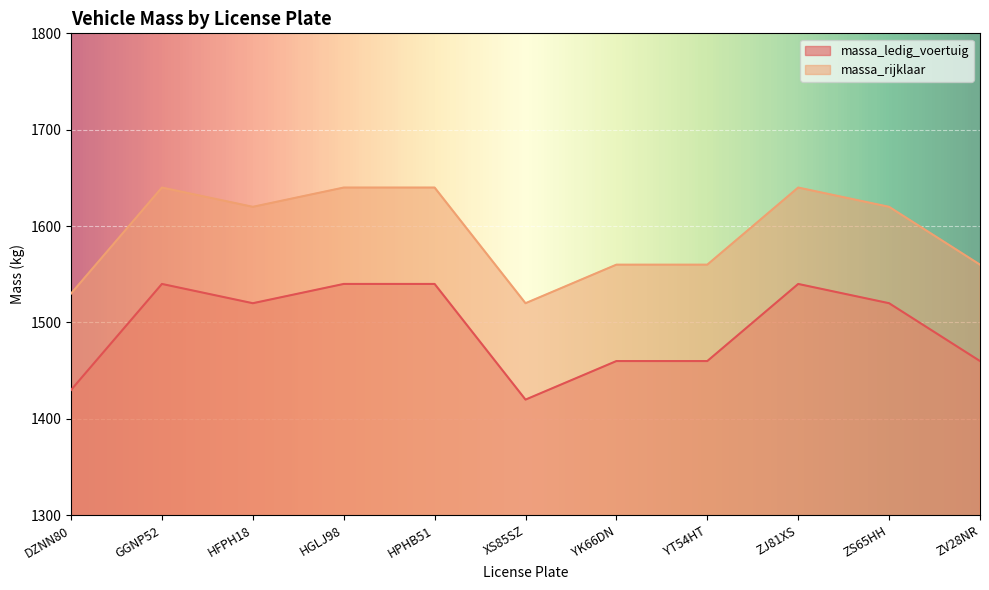

True or false: massa_ledig_voertuig has a value of 2158 at ZJ81XS.

False